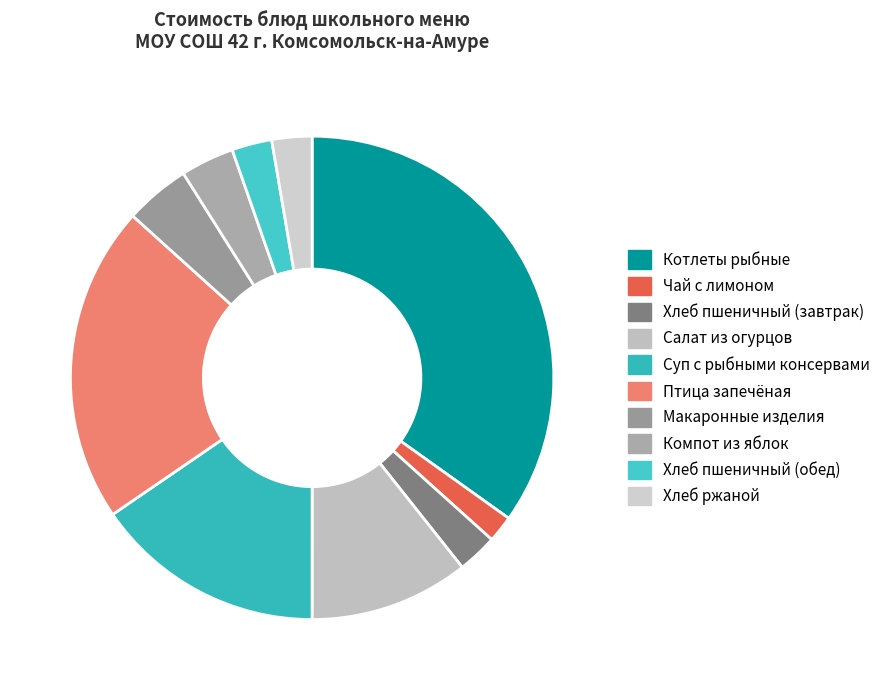

Count the number of slices in the pie.

10